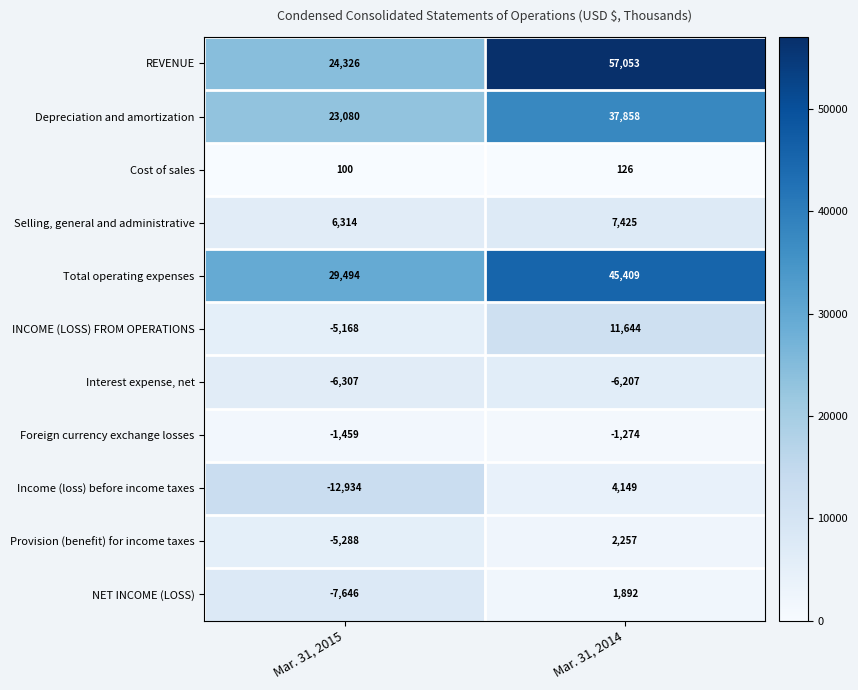

Reading left to right, extract all data points from this chart.

REVENUE: Mar. 31, 2015=24326	Mar. 31, 2014=57053
Depreciation and amortization: Mar. 31, 2015=23080	Mar. 31, 2014=37858
Cost of sales: Mar. 31, 2015=100	Mar. 31, 2014=126
Selling, general and administrative: Mar. 31, 2015=6314	Mar. 31, 2014=7425
Total operating expenses: Mar. 31, 2015=29494	Mar. 31, 2014=45409
INCOME (LOSS) FROM OPERATIONS: Mar. 31, 2015=-5168	Mar. 31, 2014=11644
Interest expense, net: Mar. 31, 2015=-6307	Mar. 31, 2014=-6207
Foreign currency exchange losses: Mar. 31, 2015=-1459	Mar. 31, 2014=-1274
Income (loss) before income taxes: Mar. 31, 2015=-12934	Mar. 31, 2014=4149
Provision (benefit) for income taxes: Mar. 31, 2015=-5288	Mar. 31, 2014=2257
NET INCOME (LOSS): Mar. 31, 2015=-7646	Mar. 31, 2014=1892